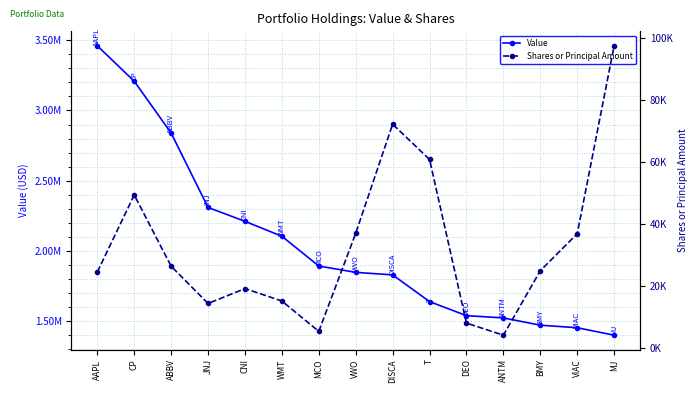

Reading left to right, transcribe all the data shown in this chart.

Value: 3460000	3208000	2839000	2310000	2211000	2105000	1893000	1848000	1830000	1640000	1540000	1524000	1472000	1454000	1401000
Shares or Principal Amount: 24451	49298	26318	14305	19115	15101	5330	36947	72121	60735	7978	4088	24875	36804	97392